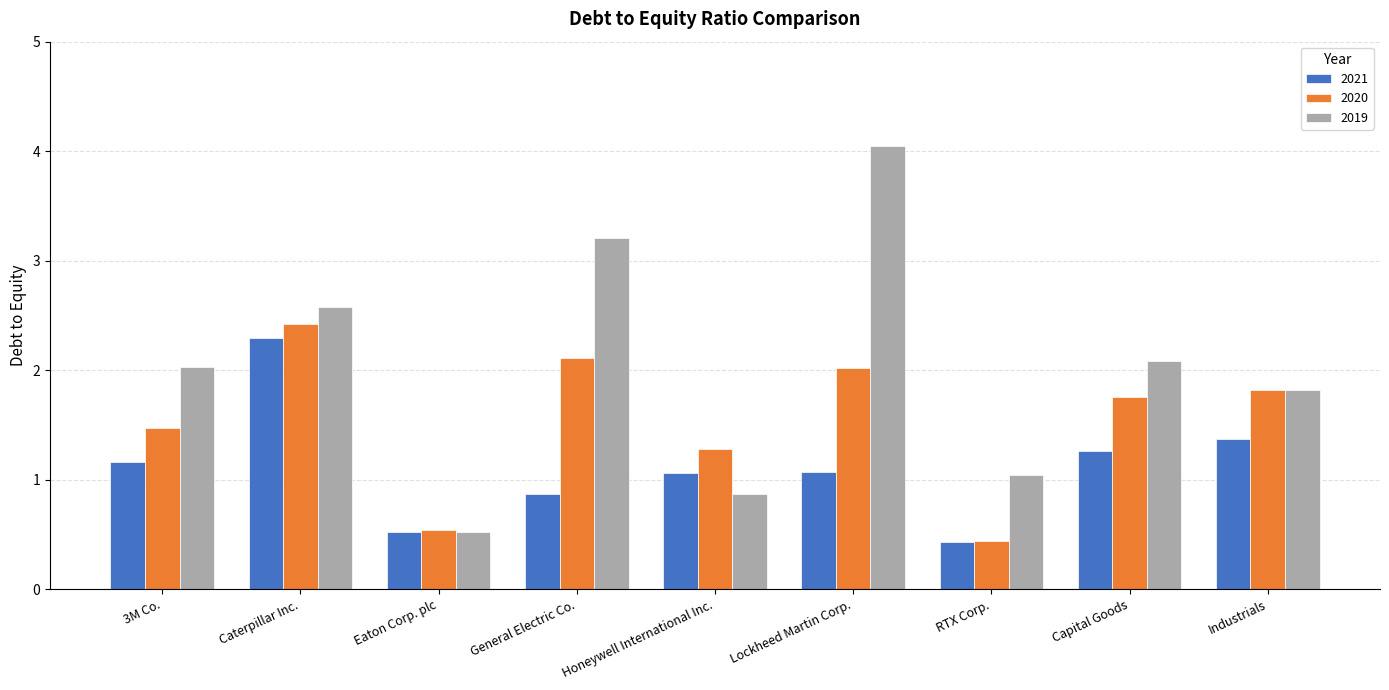

Rank the series at 3M Co. from highest to lowest value.

2019, 2020, 2021